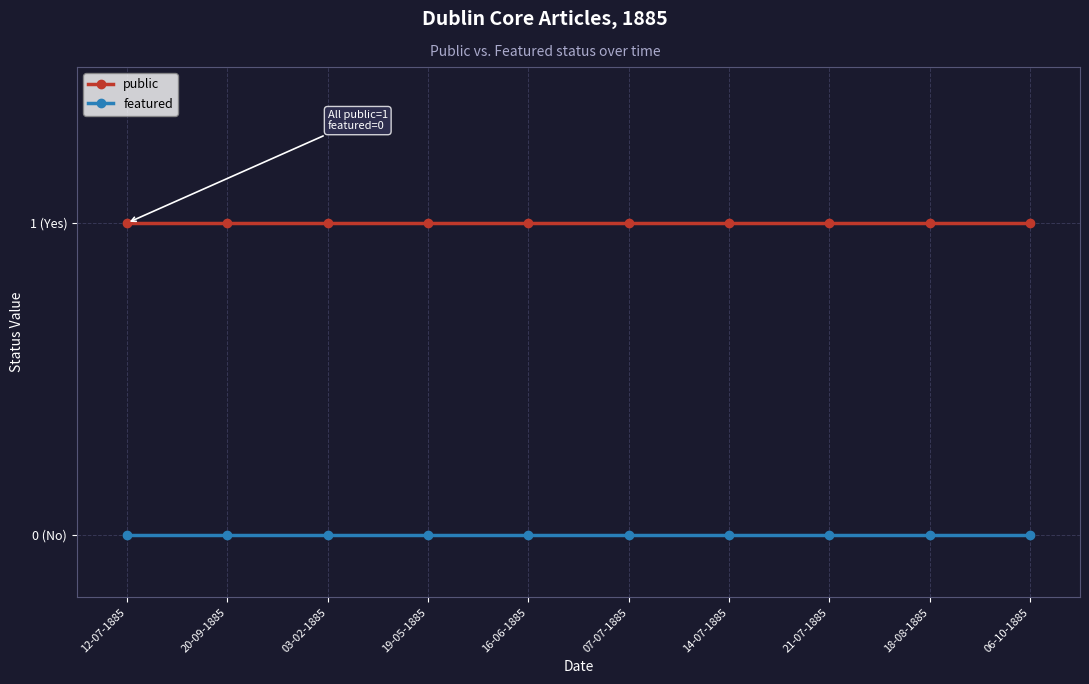

List the series in order of their overall mean, highest first.

public, featured